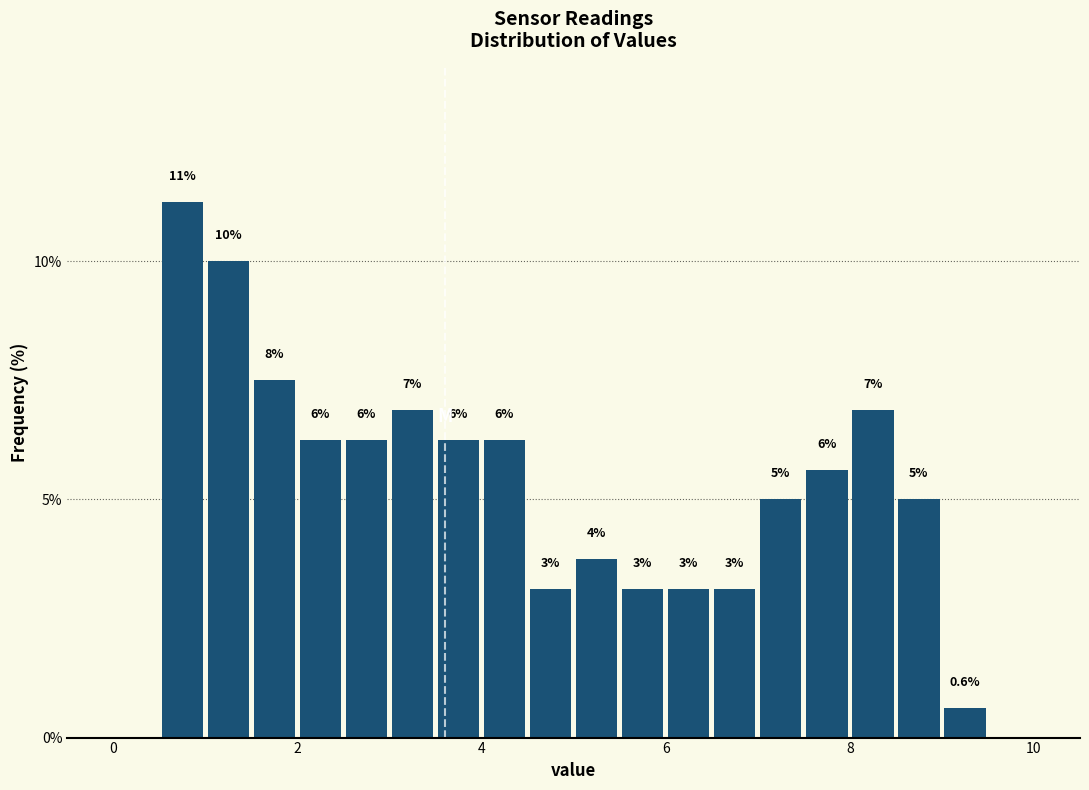

Around what value on the x-axis is the tallest bar? Give the approximate position of its centre, as read against the axis.

0.8